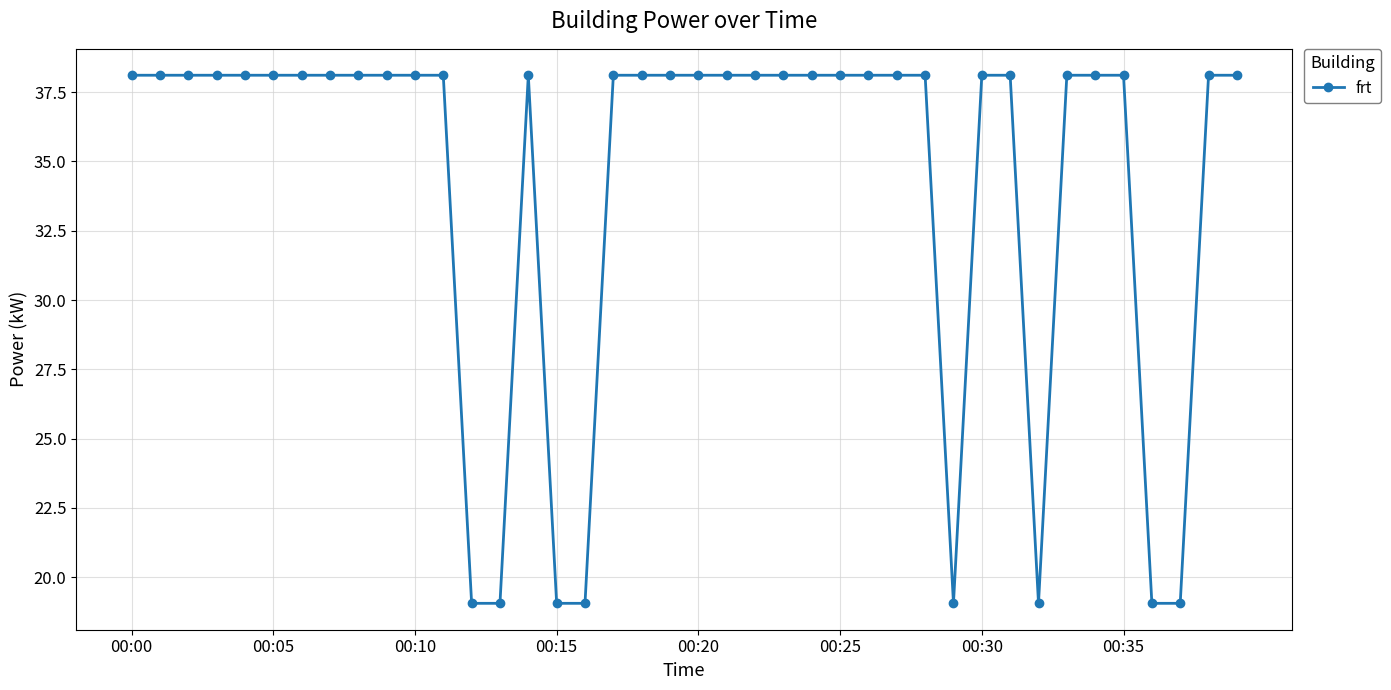

What is the maximum value shown in the chart?

38.1